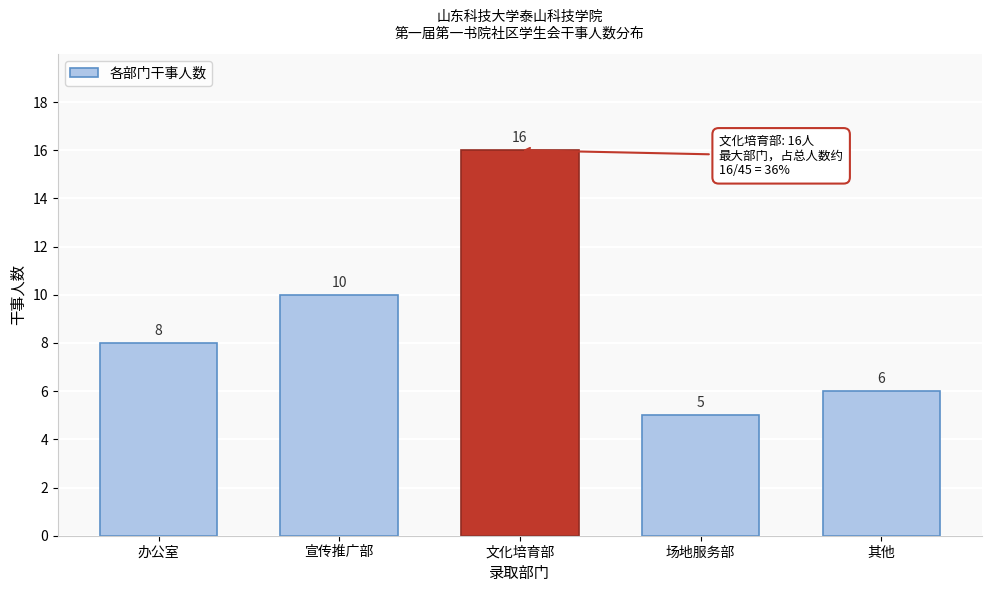

Reading left to right, transcribe all the data shown in this chart.

8	10	16	5	6